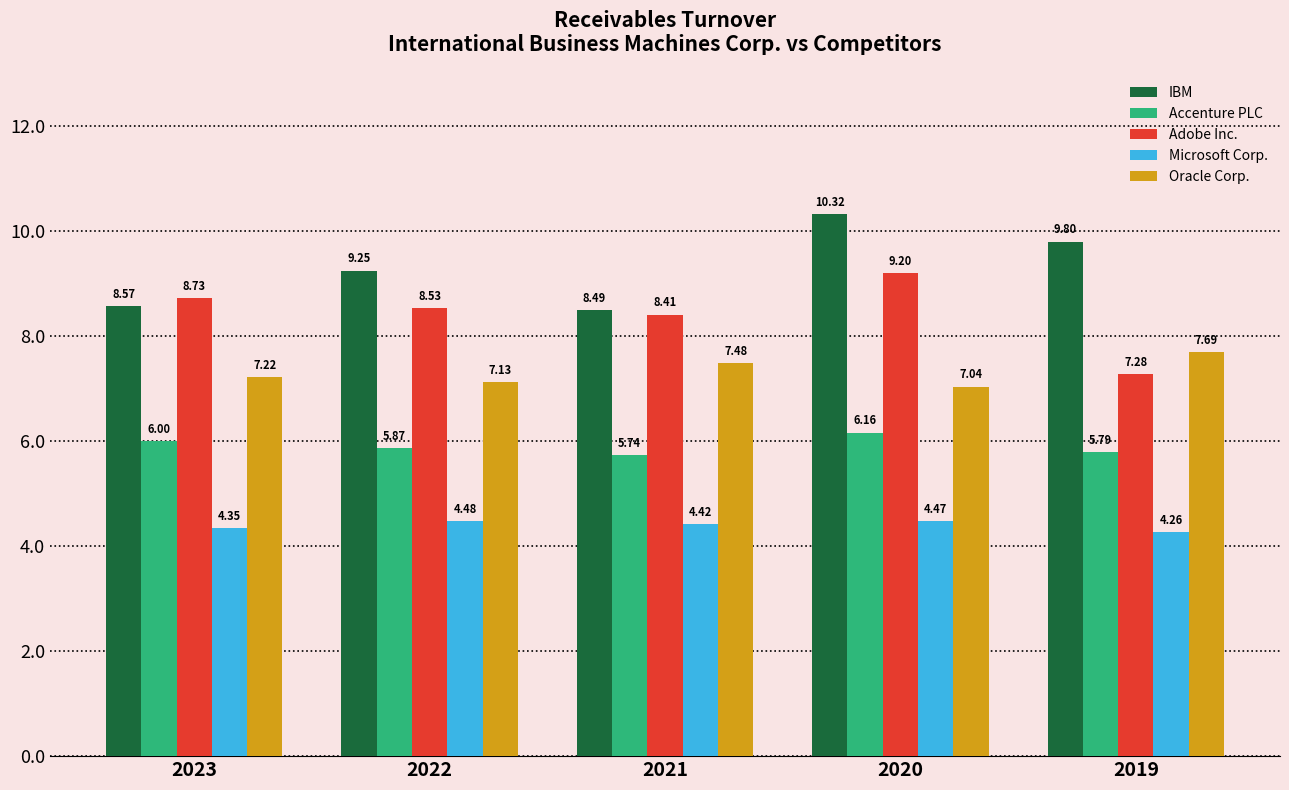

At which label is Adobe Inc. closest to 8?

2021